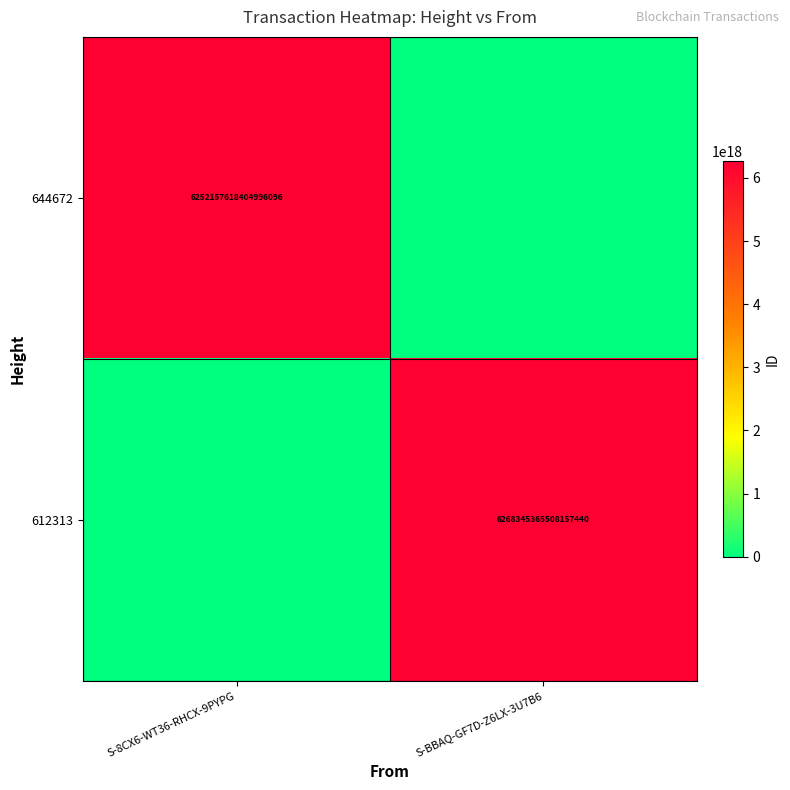

How many data points does each series have?

2